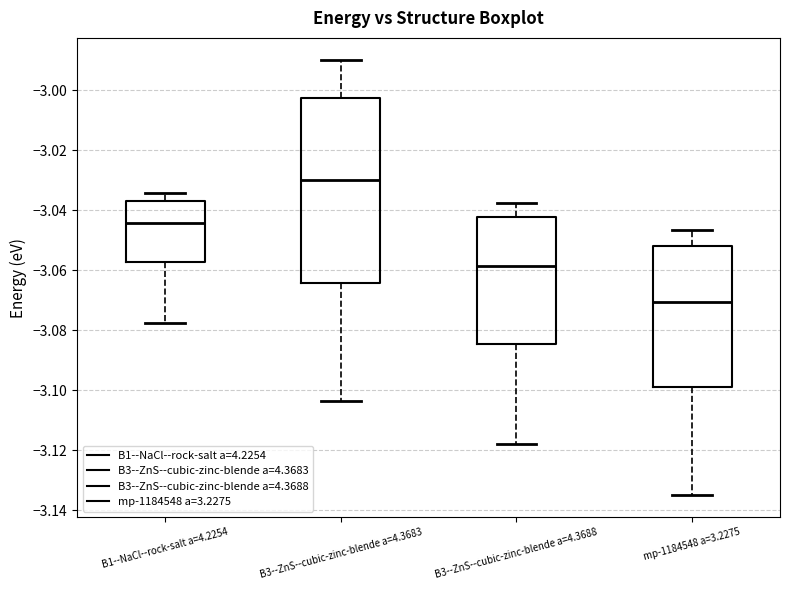

Reading left to right, read every box against the y-axis: the position of its median line, the range the box covers, and the ends of its whiskers. The values are not printed on the chart, so give them approximately, as read against the axis.

B1--NaCl--rock-salt a=4.2254: median -3.044, box -3.058 to -3.036, whiskers -3.078 to -3.034
B3--ZnS--cubic-zinc-blende a=4.3683: median -3.030, box -3.064 to -3.002, whiskers -3.104 to -2.990
B3--ZnS--cubic-zinc-blende a=4.3688: median -3.058, box -3.084 to -3.042, whiskers -3.118 to -3.038
mp-1184548 a=3.2275: median -3.070, box -3.098 to -3.052, whiskers -3.136 to -3.046